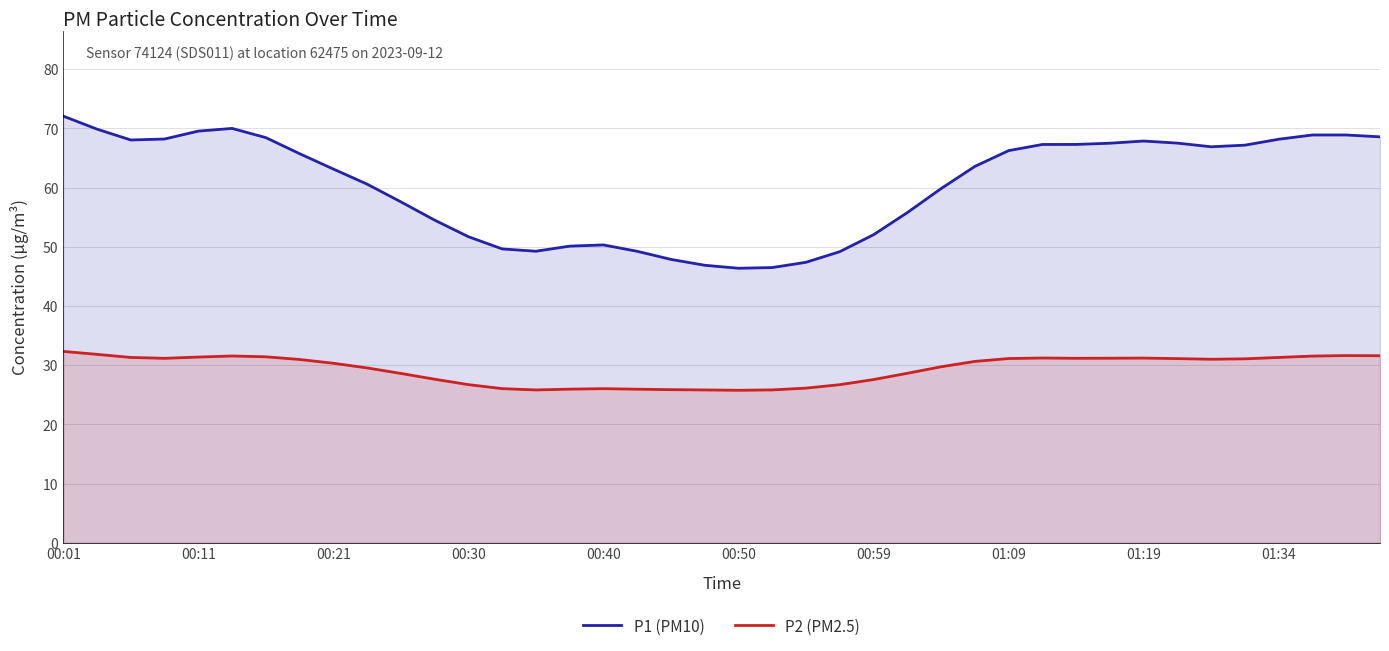

The value of P1 (PM10) at 00:59 is 33.2. True or false?

False